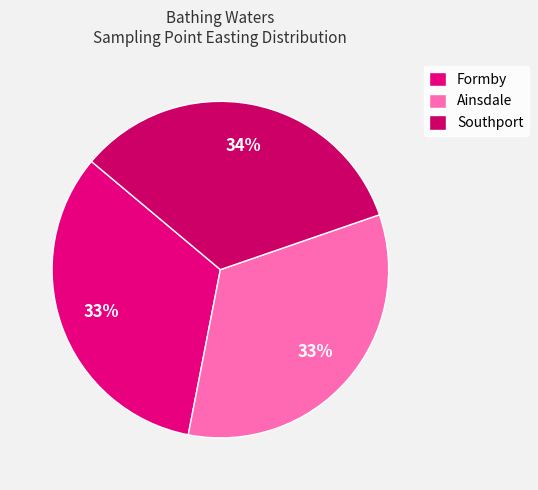

The Ainsdale slice represents 33% of the pie. True or false?

True